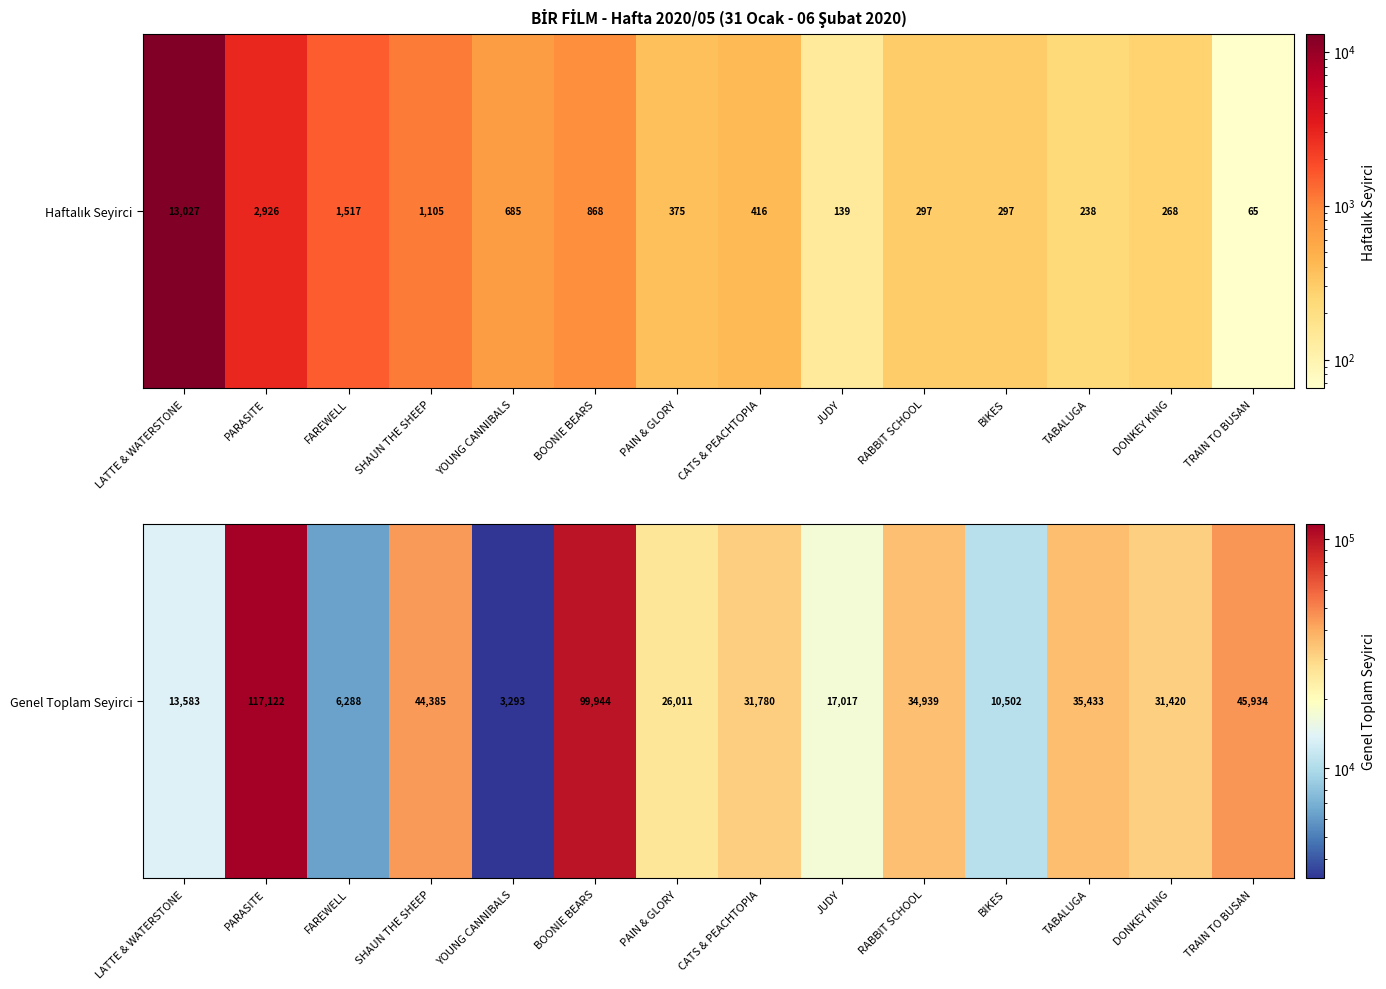

Reading left to right, list all the values displayed in this chart.

13583	117122	6288	44385	3293	99944	26011	31780	17017	34939	10502	35433	31420	45934